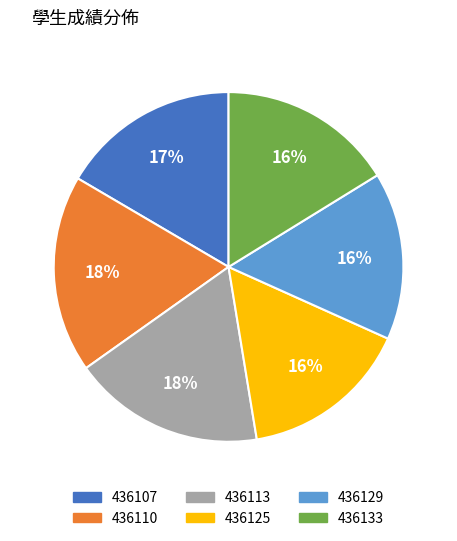

Combined, do 436125 and 436113 account for over 50%?

No